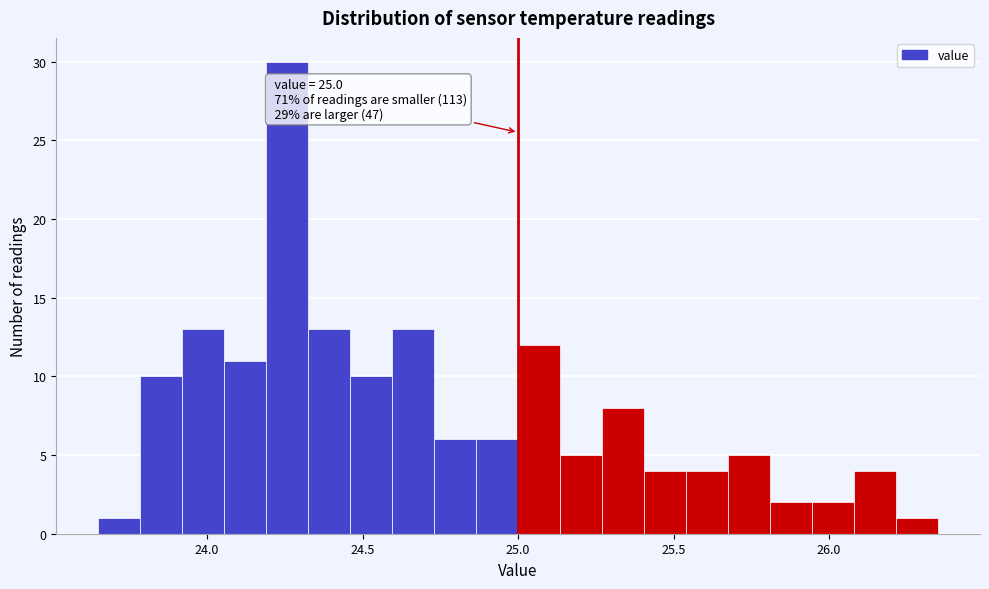

Read against the x-axis, roughly where is the centre of the tallest bar?

24.25